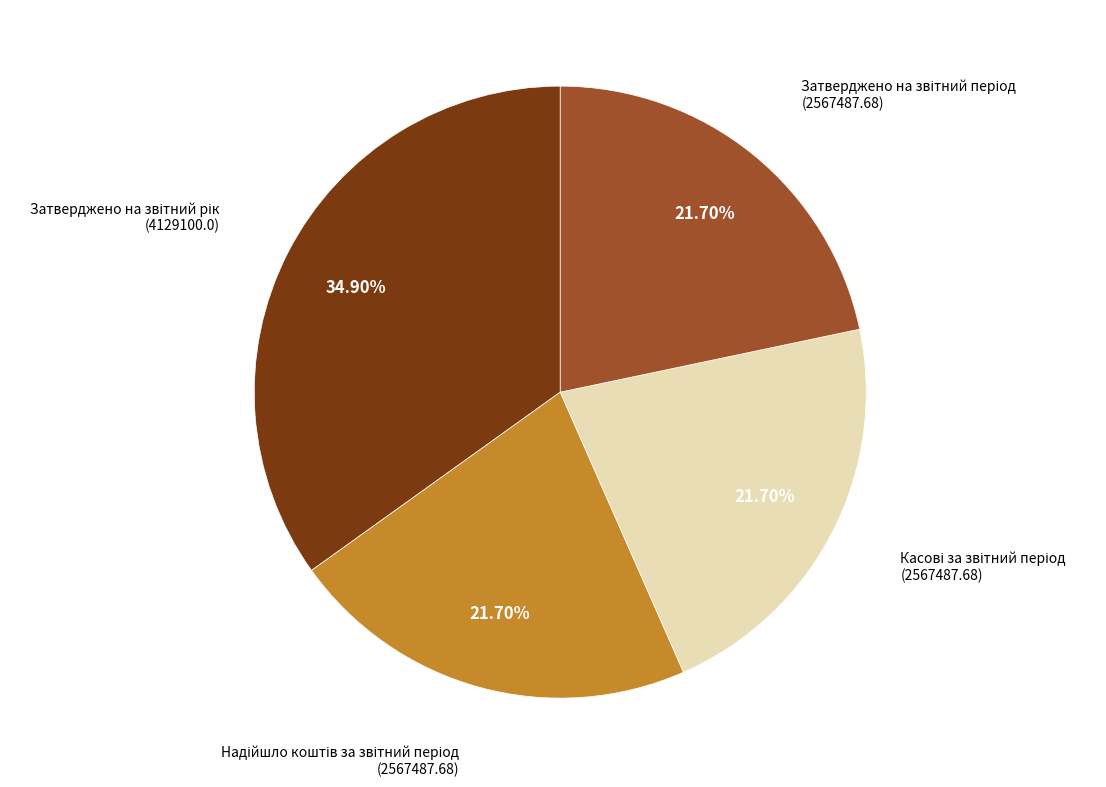

Is there any slice that represents more than half of the pie?

No